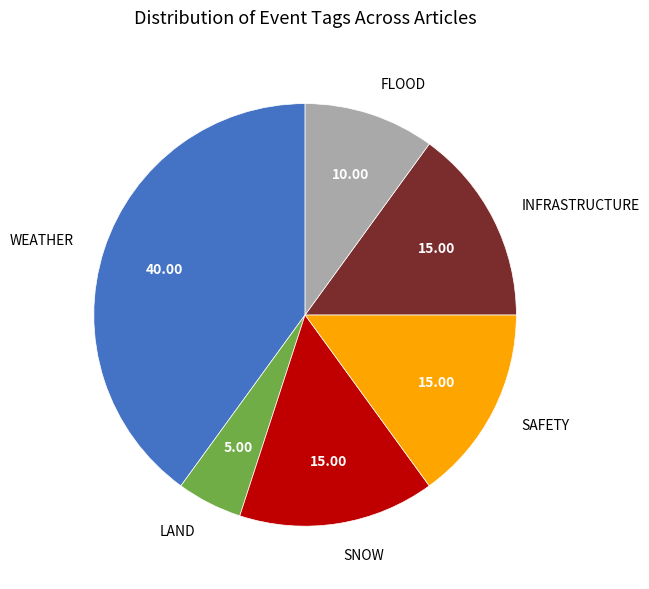

Which has a higher value, LAND or WEATHER?

WEATHER